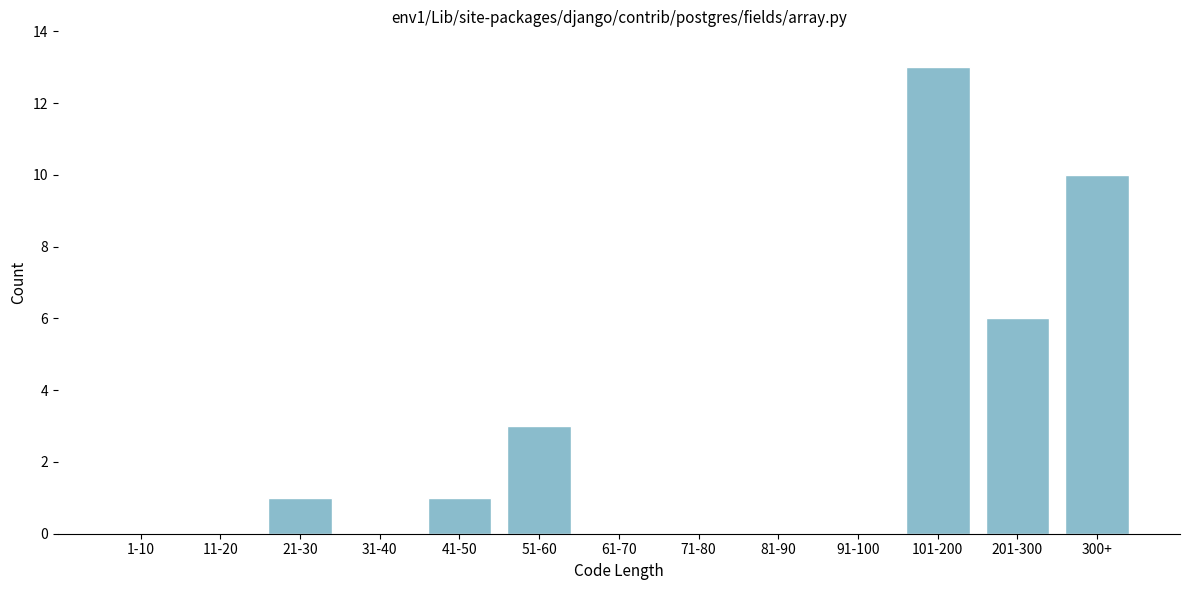

Reading left to right, what are all the values shown in this chart?

1-10=0	11-20=0	21-30=1	31-40=0	41-50=1	51-60=3	61-70=0	71-80=0	81-90=0	91-100=0	101-200=13	201-300=6	300+=10